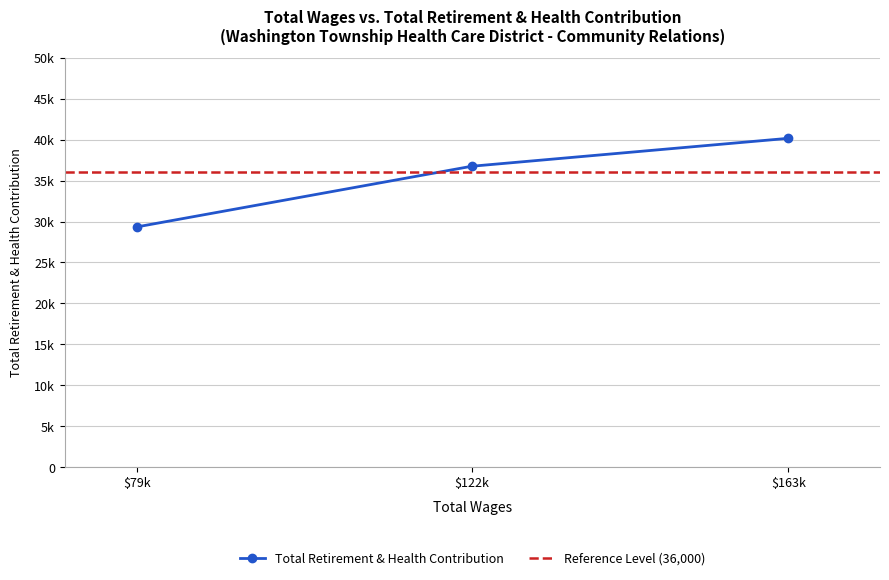

What is the difference between the second highest and minimum values?

7408